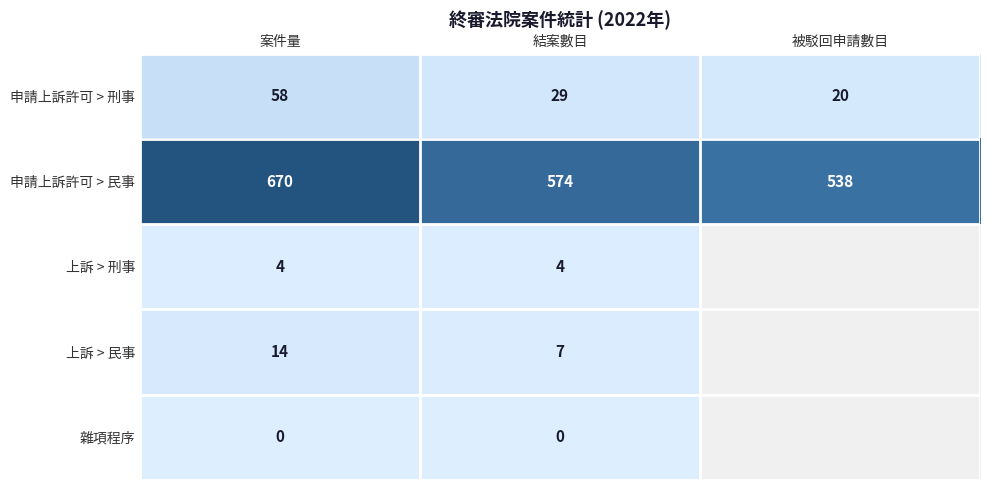

What is the difference between the second highest and minimum values in the 申請上訴許可 > 民事 series?

36